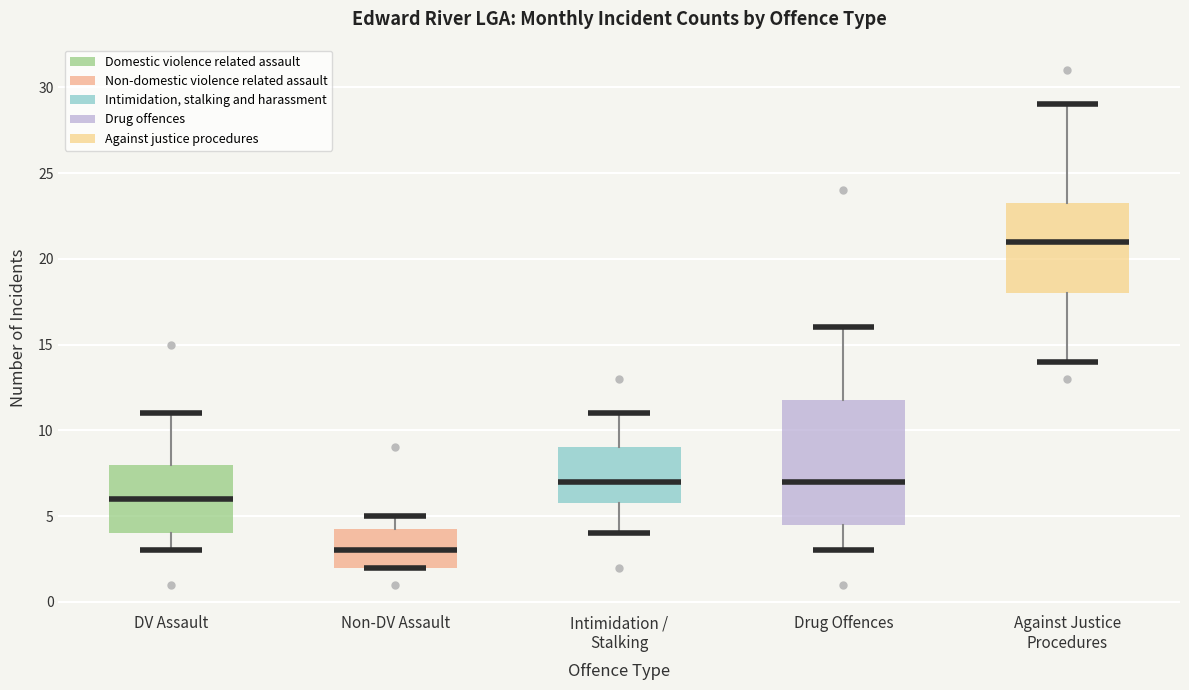

Which box is the tallest, from its lower edge to its upper edge?

Drug Offences